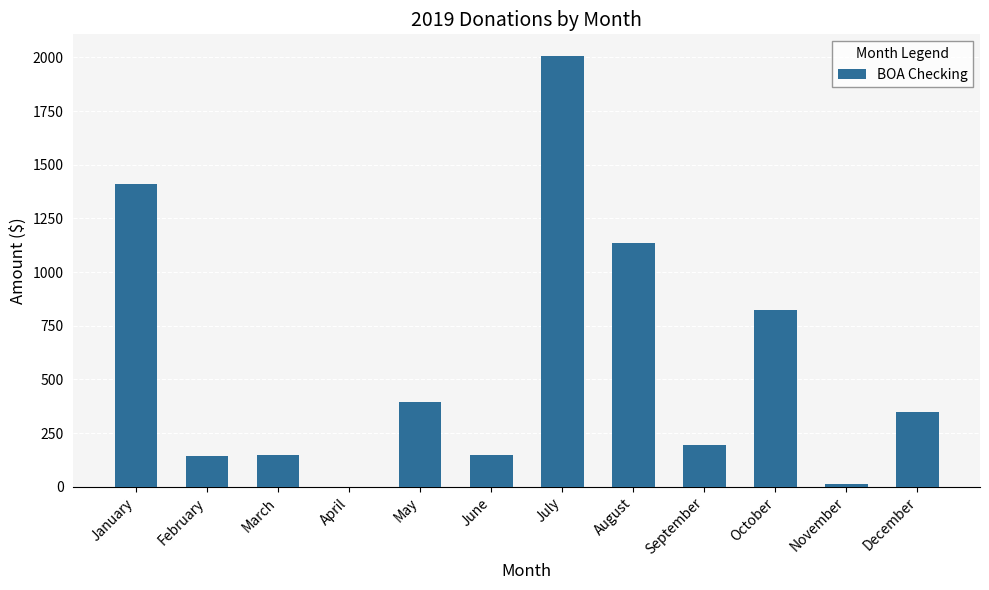

Between December and April, which is larger?

December